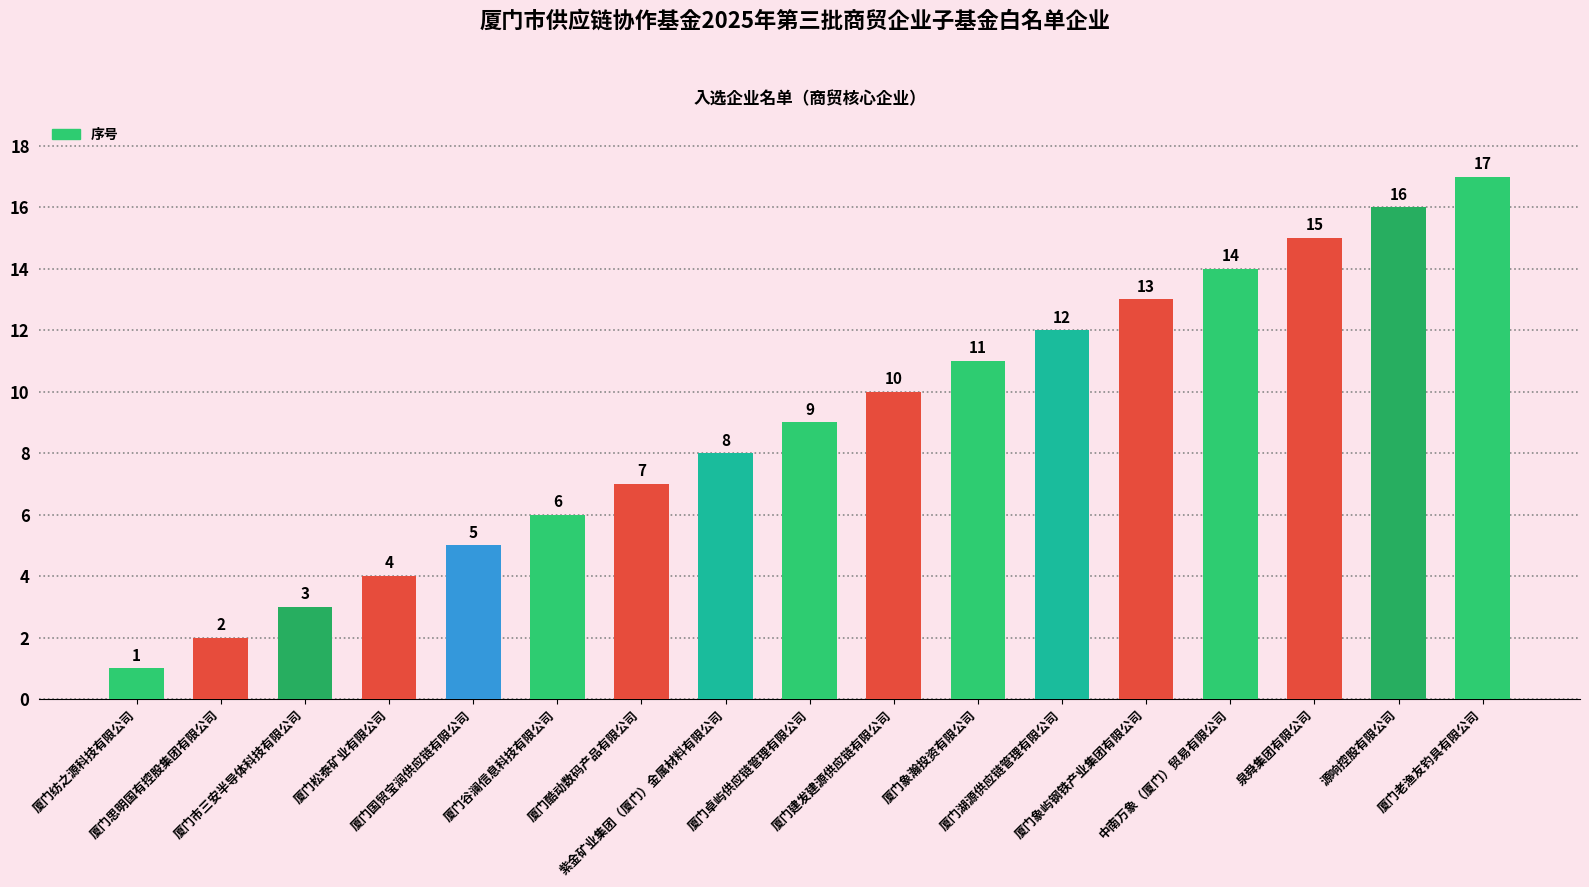

Where is the data nearest to the value 9?

厦门卓屿供应链管理有限公司